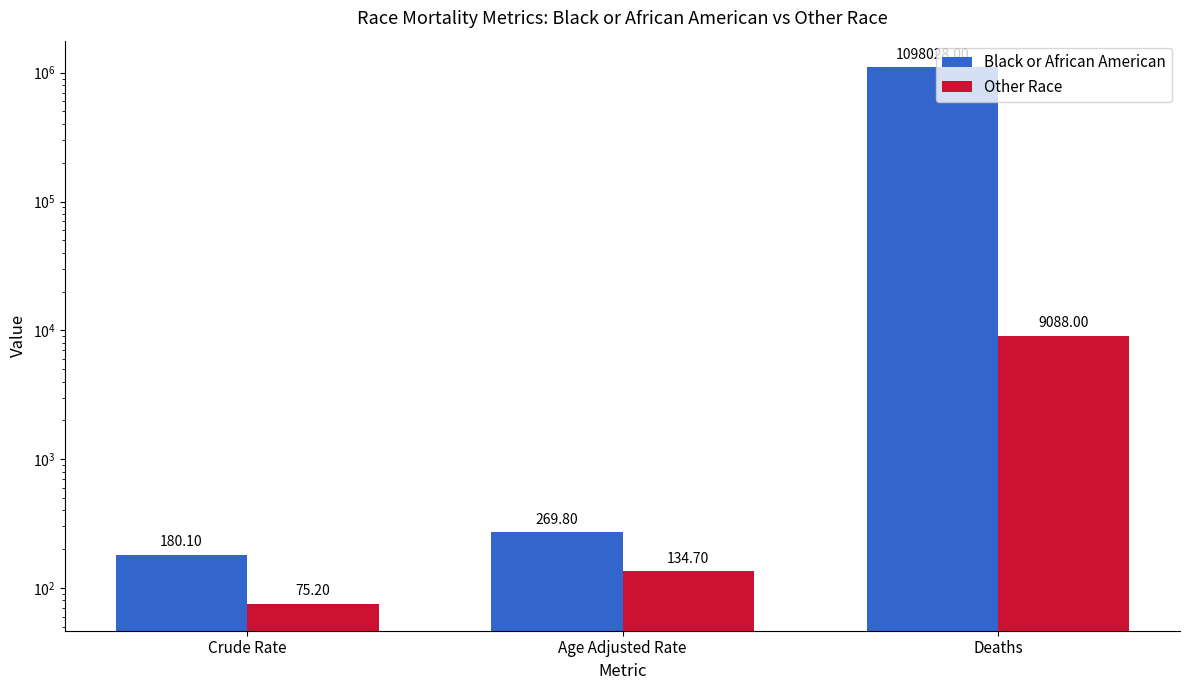

What is the sum of all Black or African American values?

1098477.9